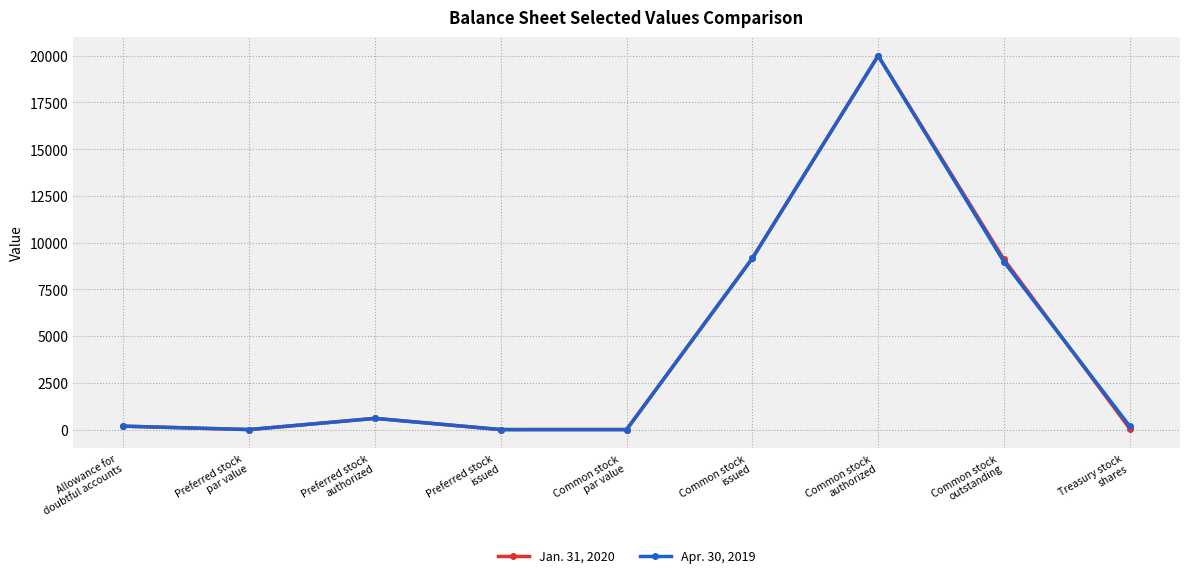

At how many categories does at least one series exceed 8247?

3